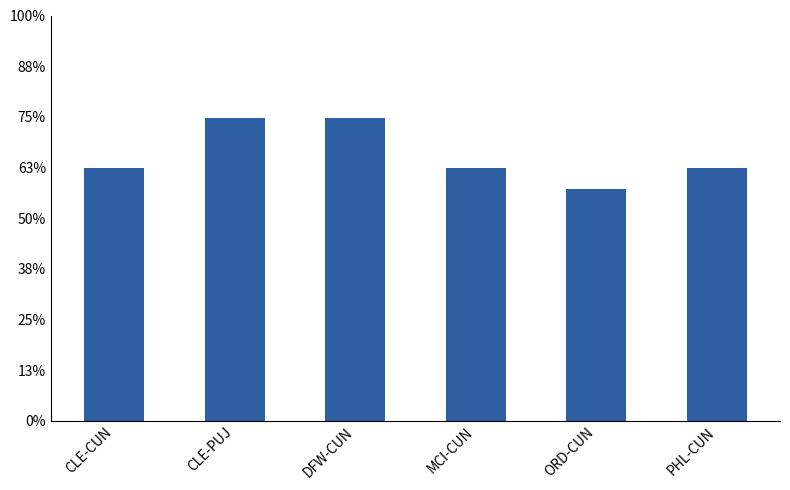

Count the values in the range 249 to 299.

5